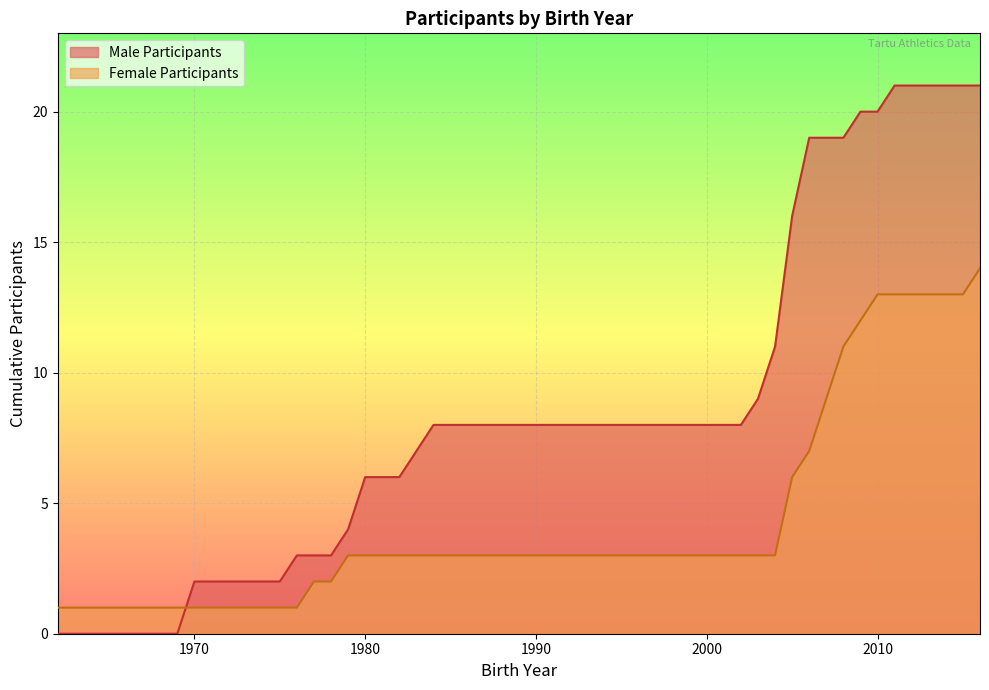

What is the greatest value displayed?

21